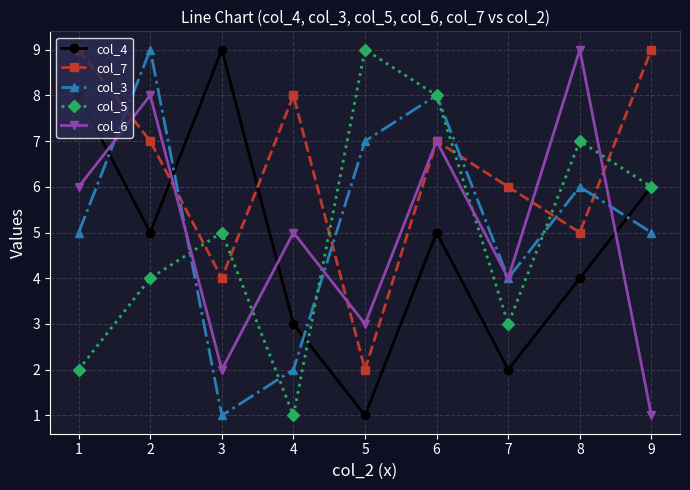

True or false: col_7 has more than 0 points higher than both neighbors.

True